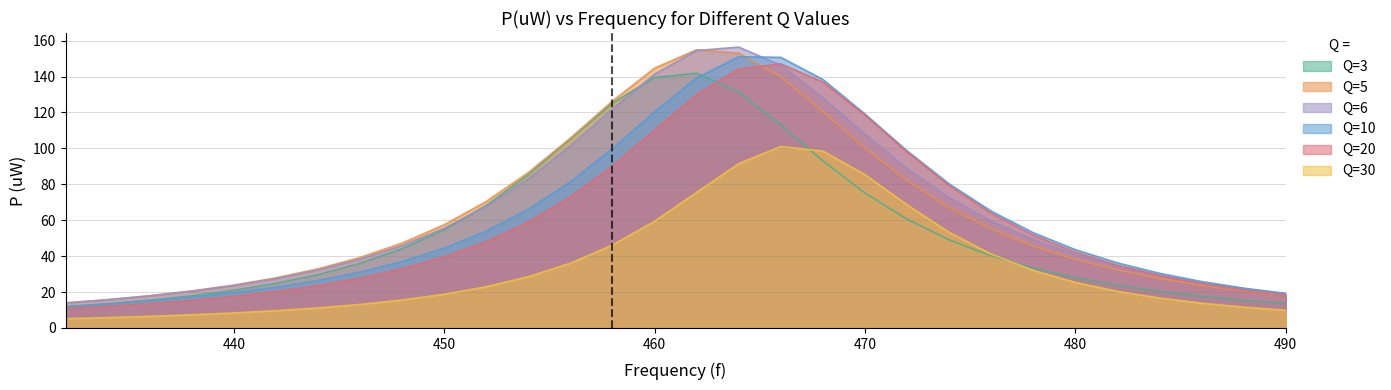

True or false: Q=20 has more than 0 interior local peaks.

True